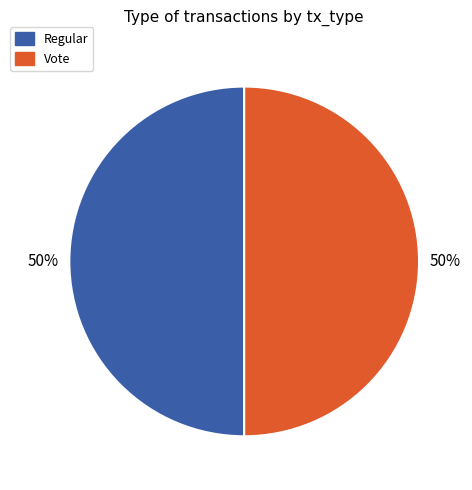

To the nearest percent, what is the combined percentage of Vote and Regular?

100%